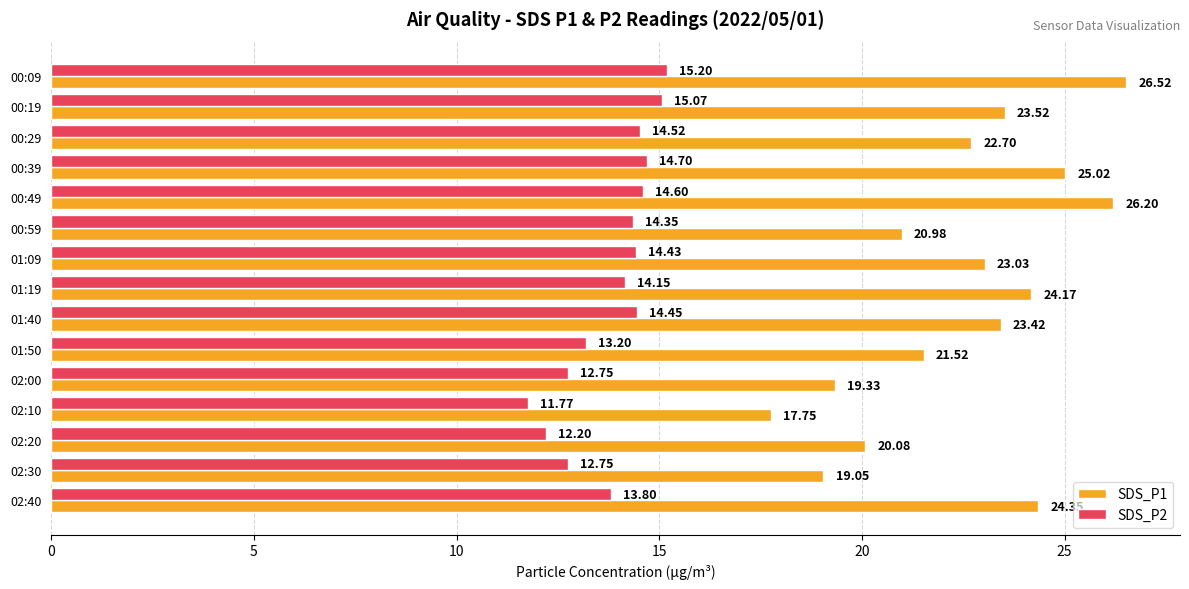

What is the difference between the SDS_P2 values at 02:30 and 00:59?

1.6